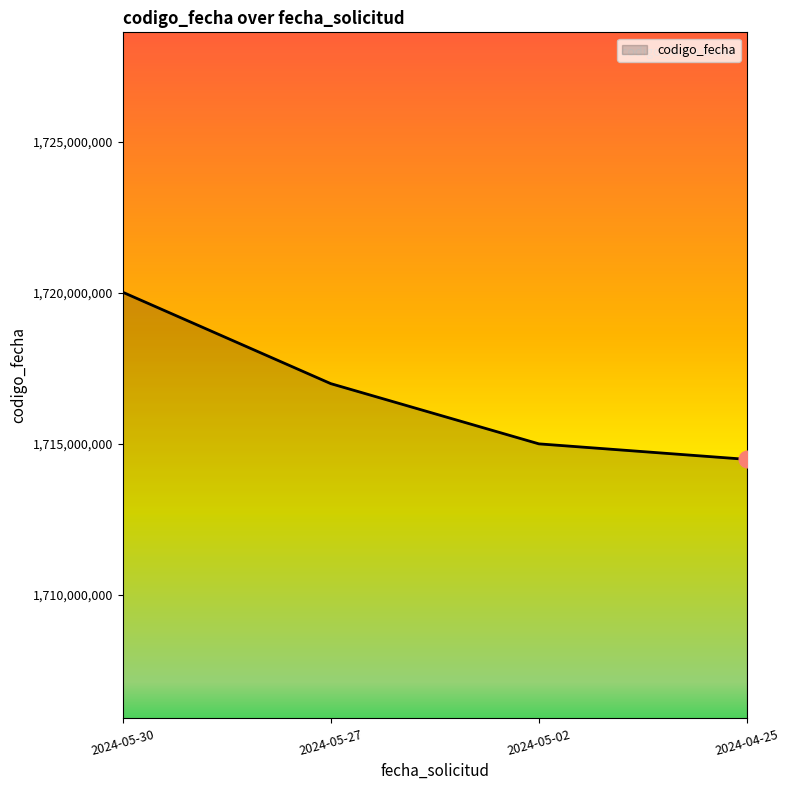

True or false: the data has more than 2 interior local peaks.

False